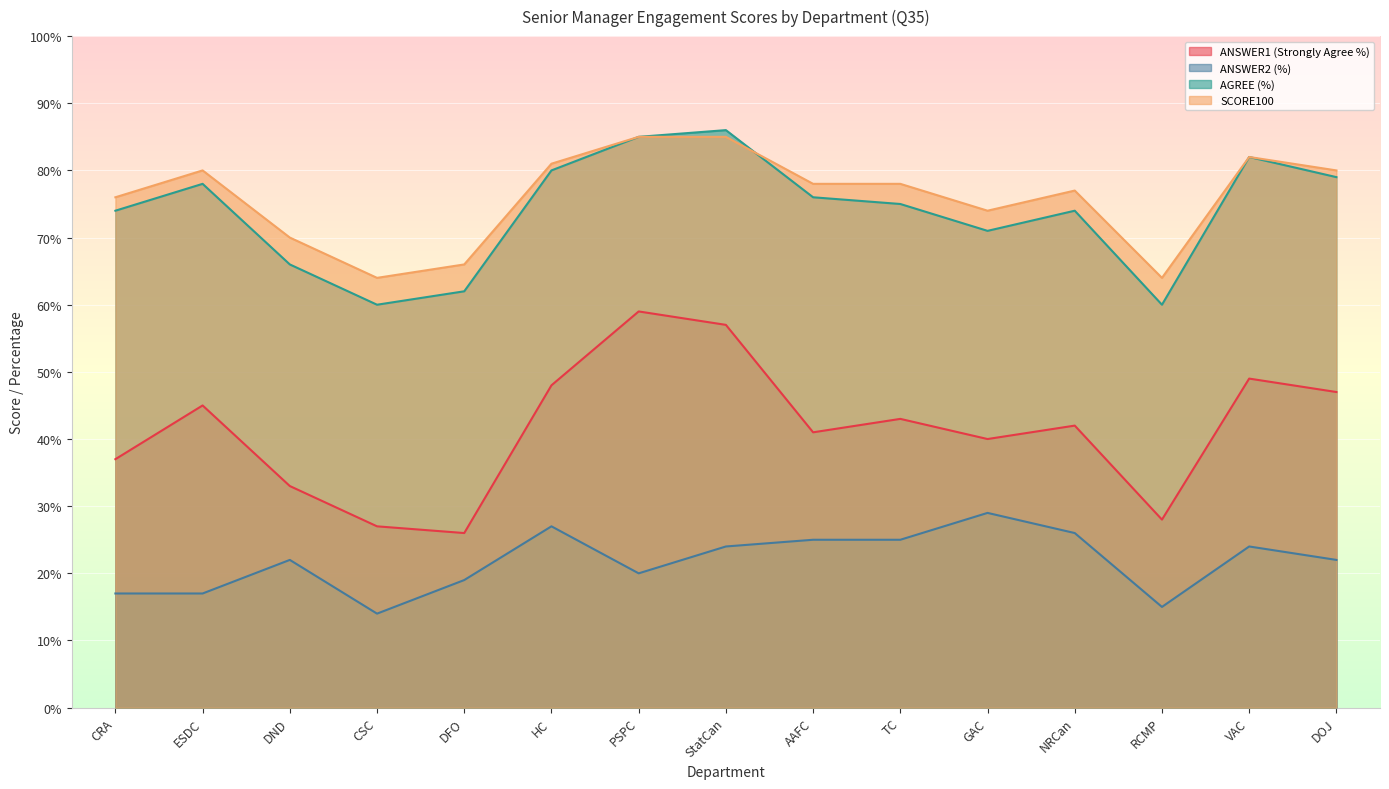

What is the difference between the highest and lowest values at NRCan?

51